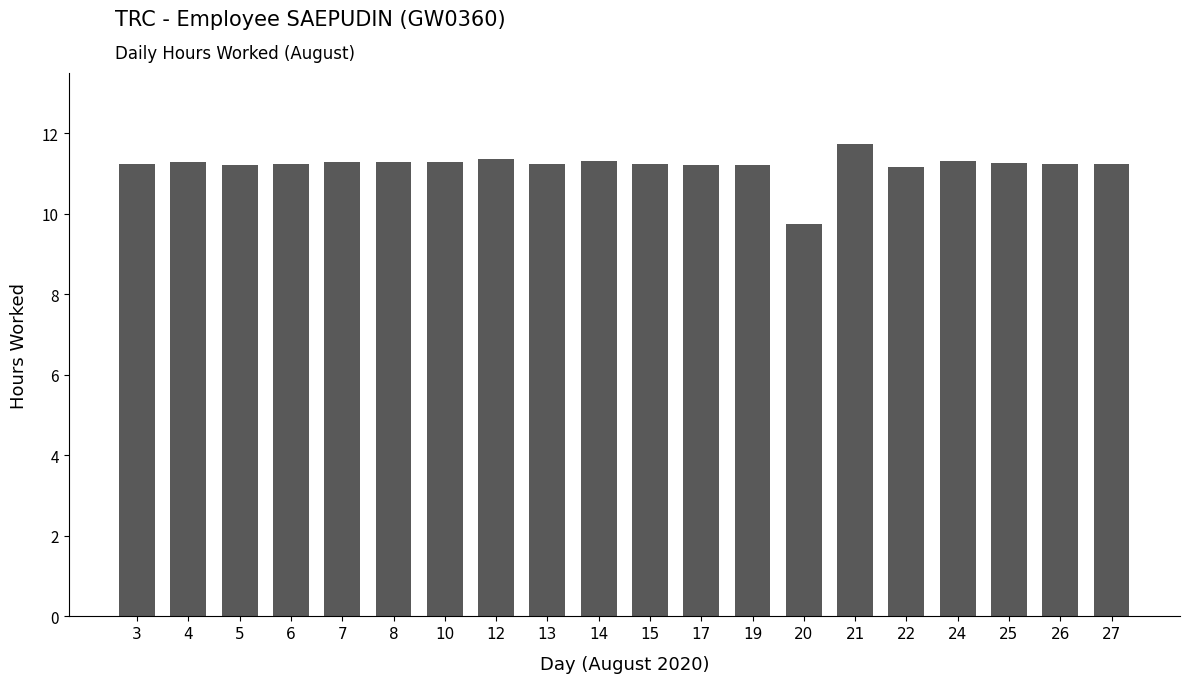

Approximately how many times larger is the value at 3 compared to 5?

1.0